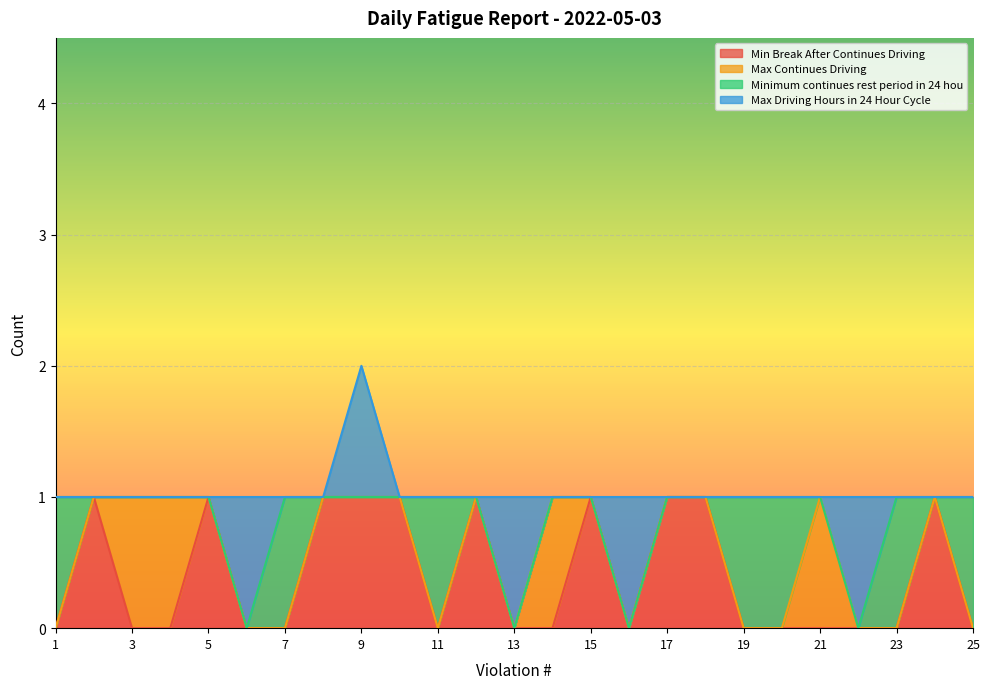

Which series has the largest range (max minus min)?

Min Break After Continues Driving